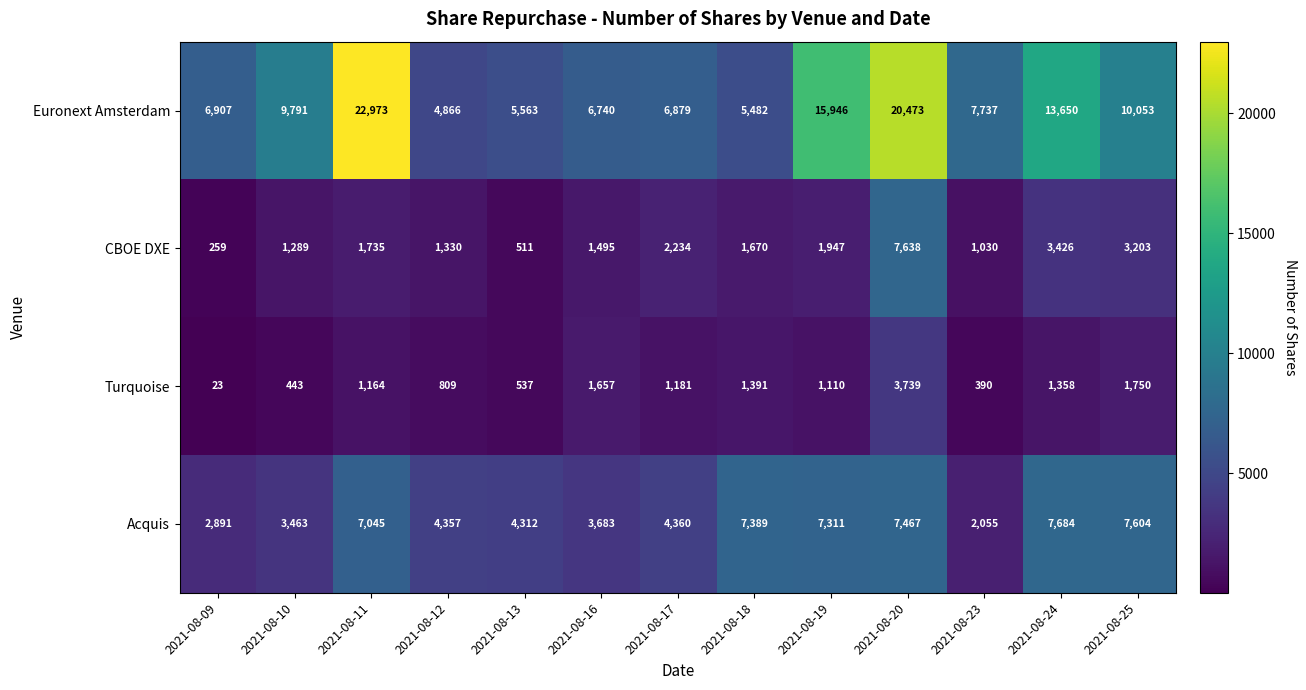

What is the sum of all Turquoise values?

15552